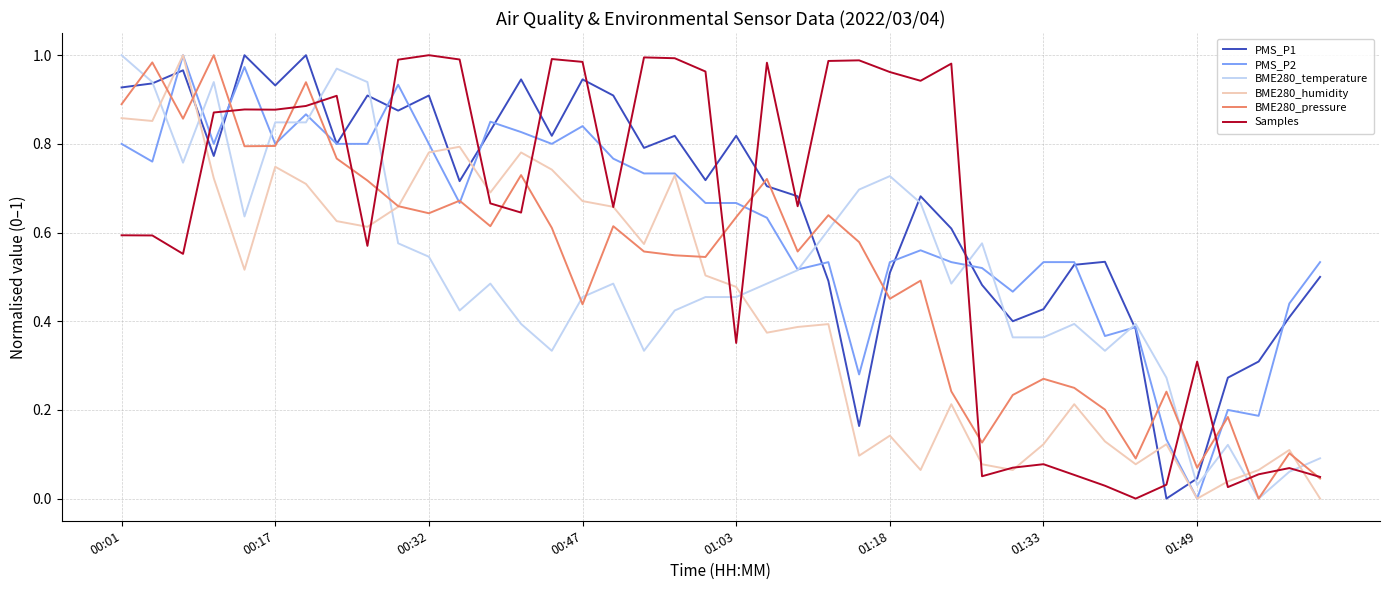

Is this an area chart (filled region under the line)?

No